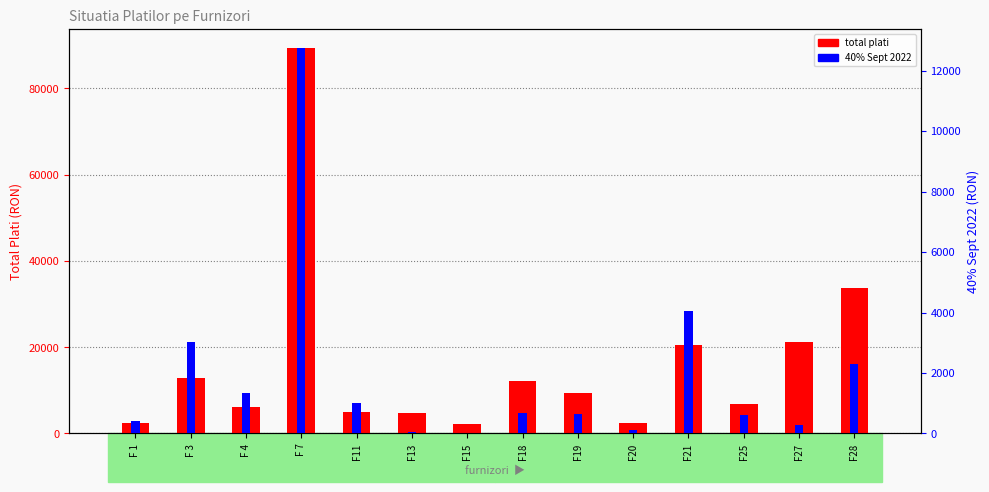

Reading right to left, extract all data points from this chart.

total plati: 33619.0	21160.9	6919.4	20572.5	2428.8	9267.2	12252.7	2131.6	4757.5	4961.2	89287.2	6113.5	12953.9	2473.6
40% Sept 2022: 2304.7	289.6	625.8	4034.7	118.4	646.3	671.9	0.0	57.4	991.8	12740.4	1322.9	3011.8	425.9